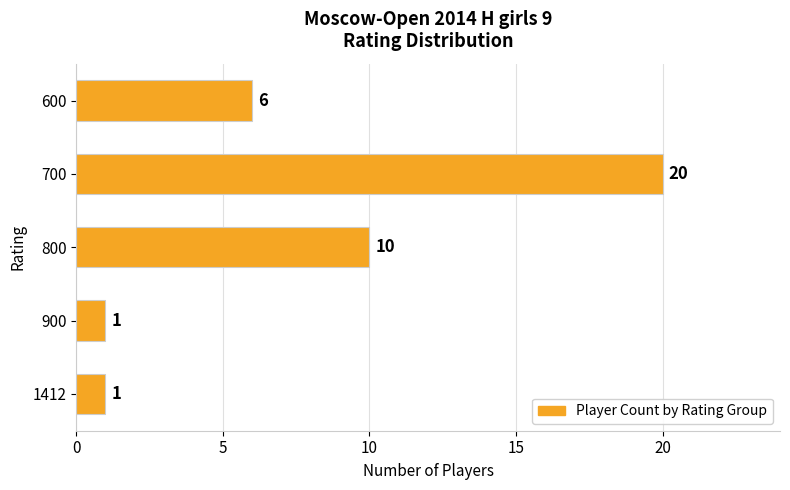

At which category does the chart reach its peak across all series?

700